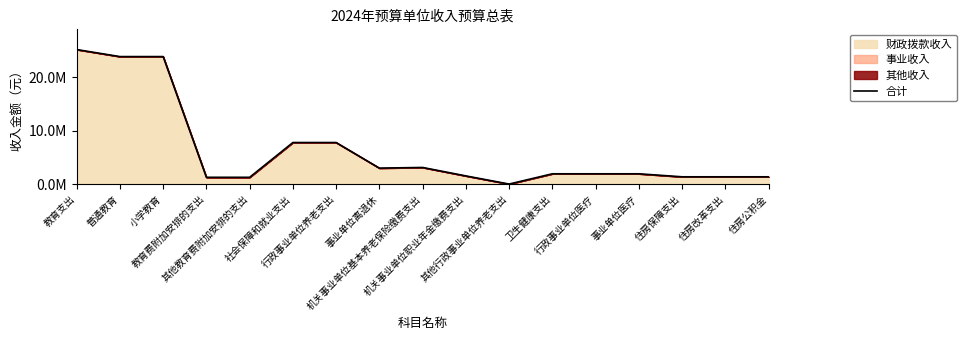

List the labels in order of value, largest first.

教育支出, 普通教育, 小学教育, 社会保障和就业支出, 行政事业单位养老支出, 机关事业单位基本养老保险缴费支出, 事业单位离退休, 卫生健康支出, 行政事业单位医疗, 事业单位医疗, 机关事业单位职业年金缴费支出, 住房保障支出, 住房改革支出, 住房公积金, 教育费附加安排的支出, 其他教育费附加安排的支出, 其他行政事业单位养老支出